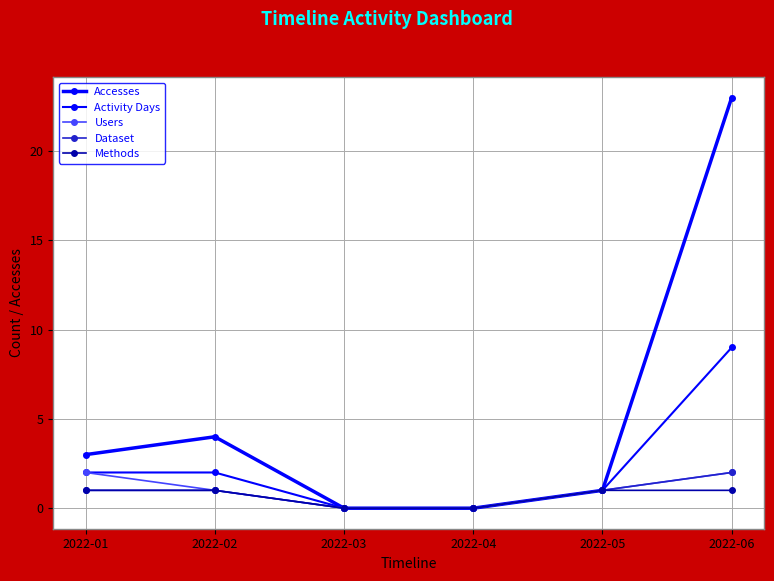

How many data points does each series have?

6